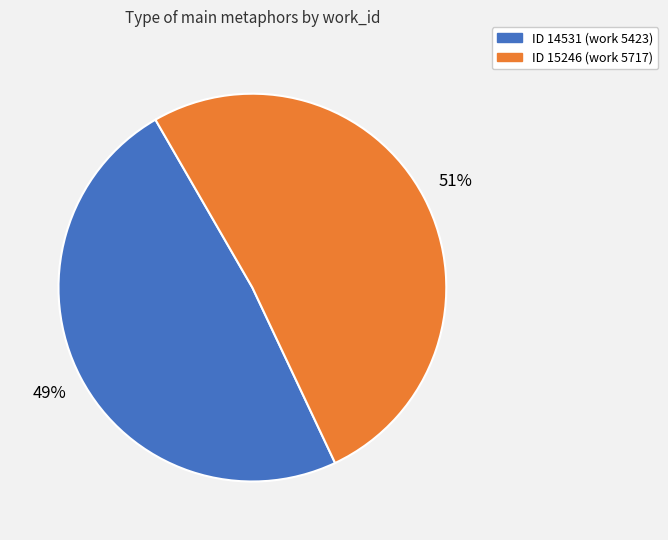

Is there any slice that represents more than half of the pie?

Yes